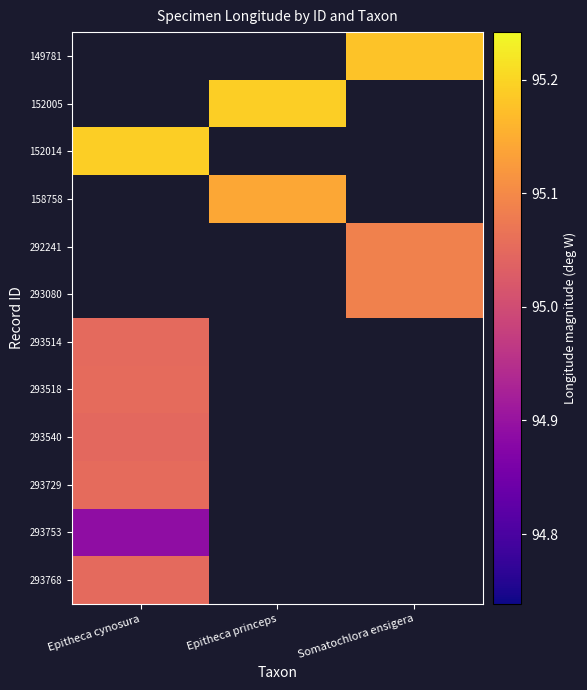

How many positive values does the 293514 series have?

1